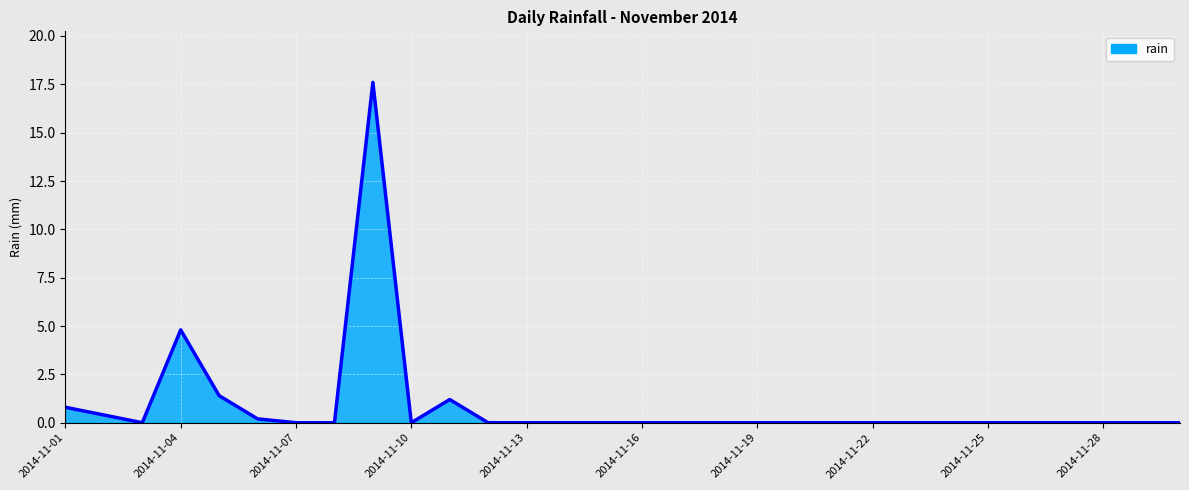

What is the average value?

0.9